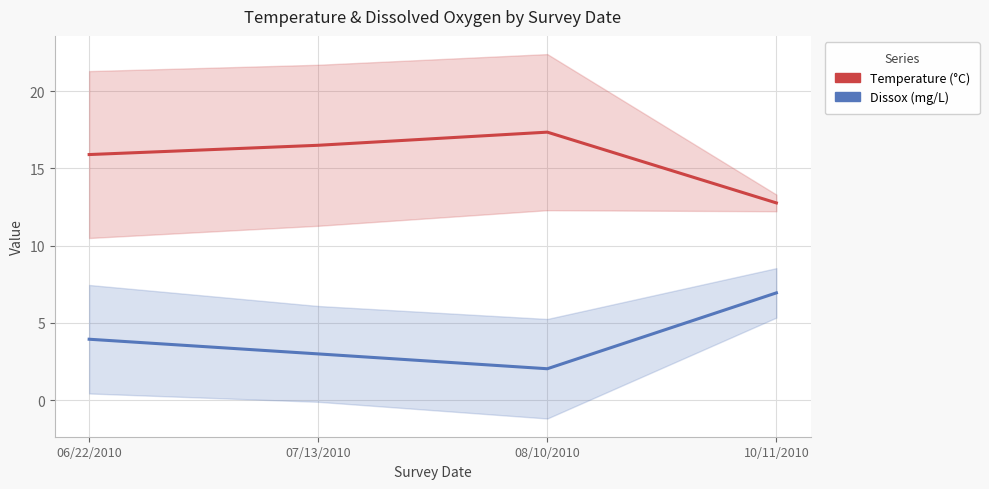

What is the label of the 1st point from the left?

06/22/2010